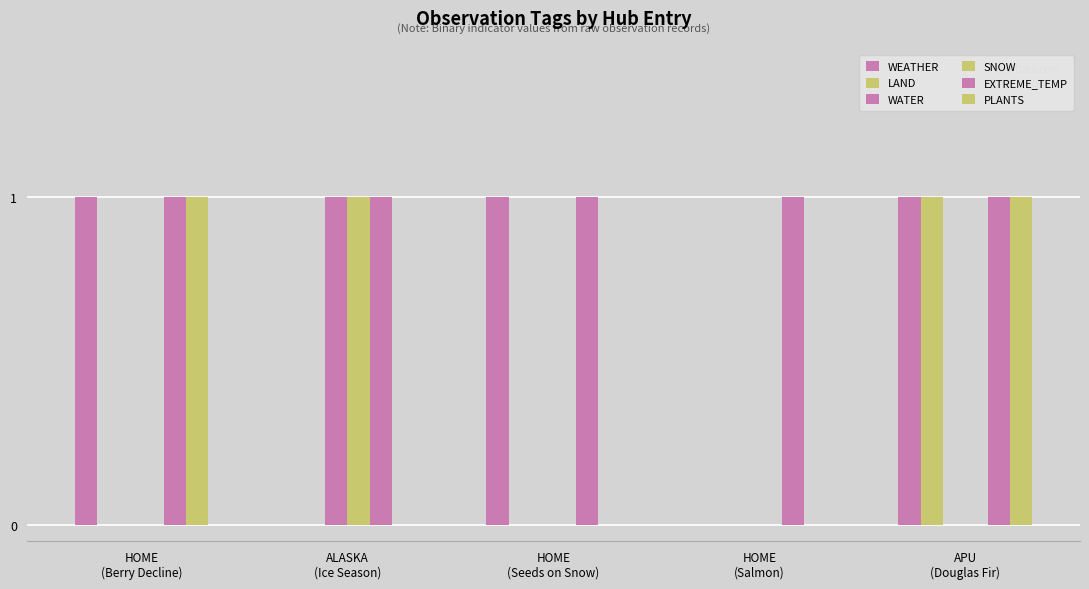

Reading left to right, what are all the values shown in this chart?

WEATHER: 1	0	1	0	1
LAND: 0	0	0	0	1
WATER: 0	1	0	0	0
SNOW: 0	1	0	0	0
EXTREME_TEMP: 1	1	1	1	1
PLANTS: 1	0	0	0	1